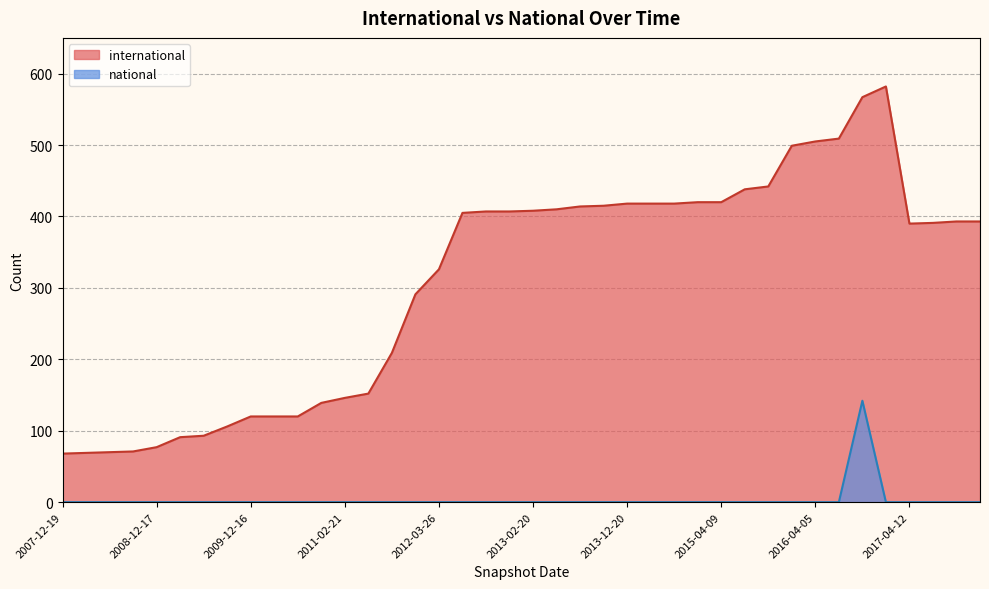

In national, how many points are higher than both neighbors (excluding endpoints)?

1